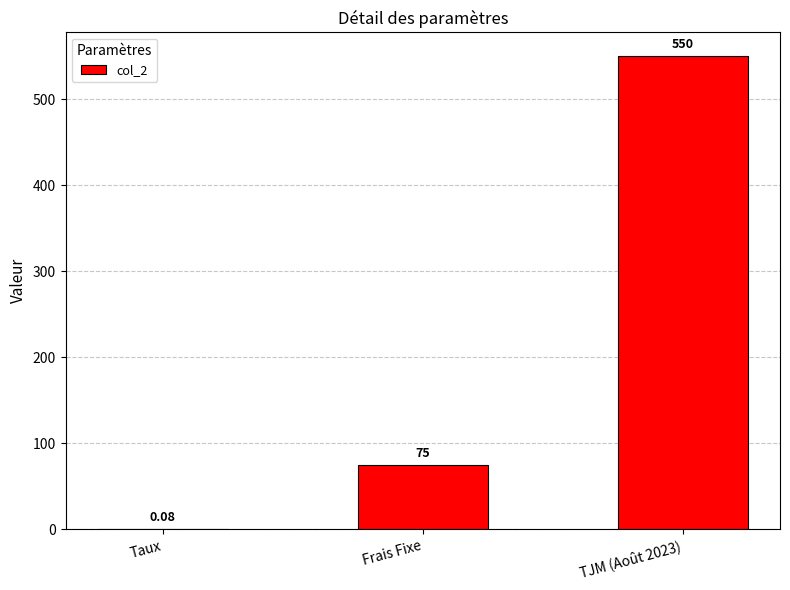

Where is the data nearest to the value 275?

Frais Fixe